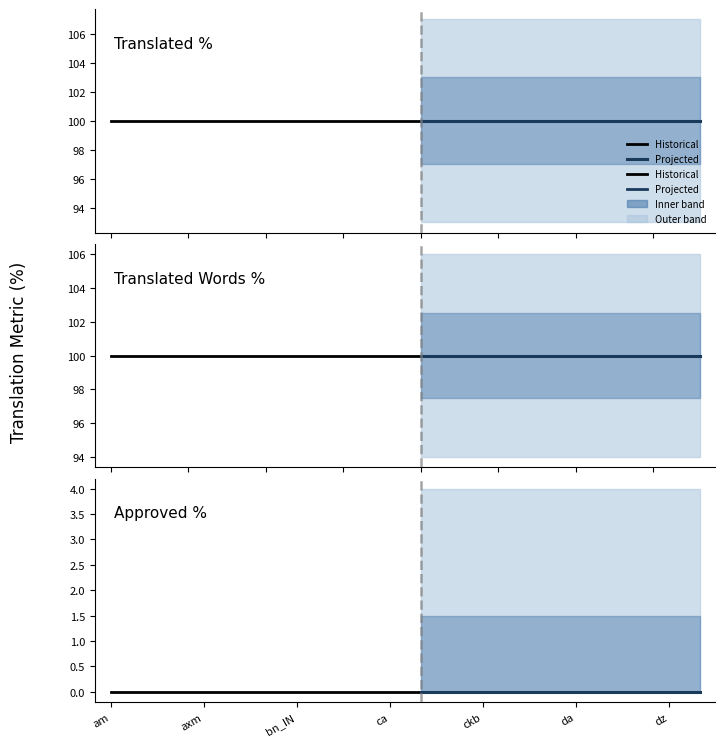

What is the difference between the highest and lowest values at 7?

100